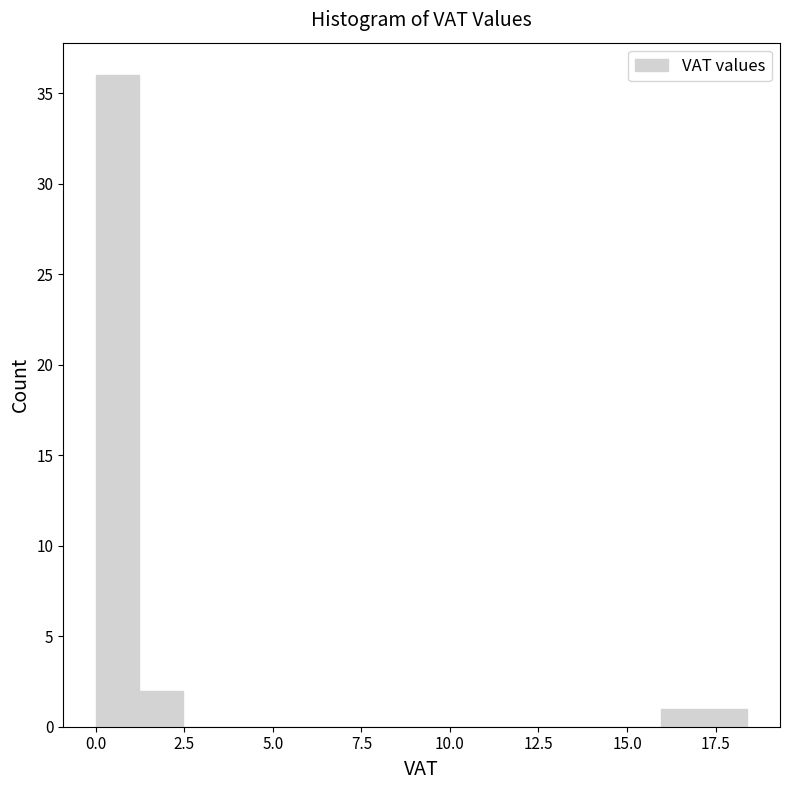

Around what value on the x-axis is the tallest bar? Give the approximate position of its centre, as read against the axis.

0.5